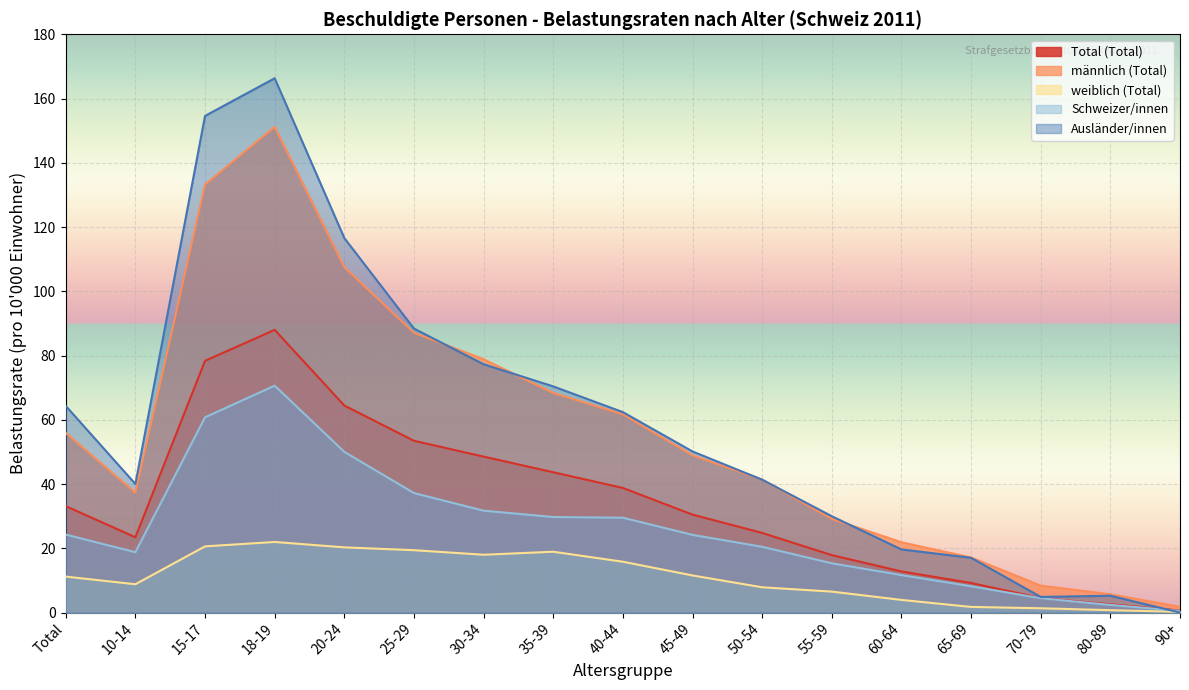

What is the approximate value of Schweizer/innen at 65-69?

8.2